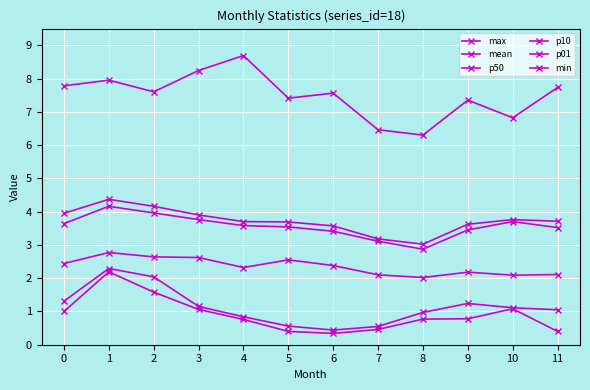

Where is the first local maximum for min?

1